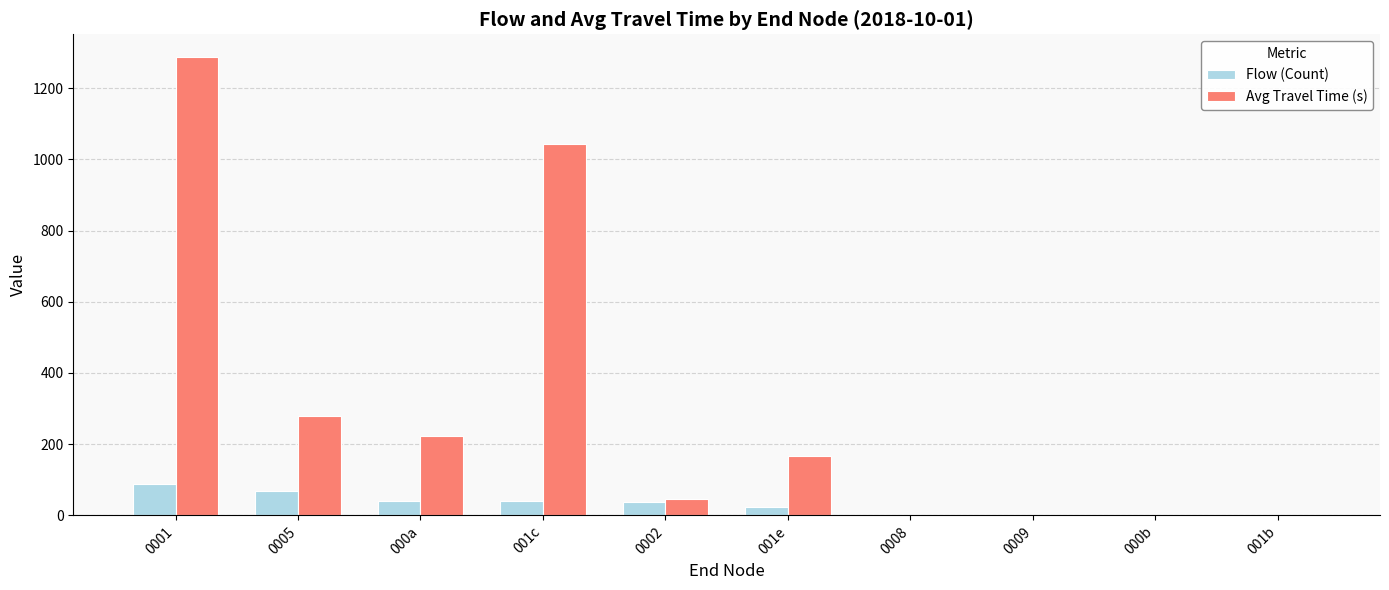

What is the sum of all Flow (Count) values?

295